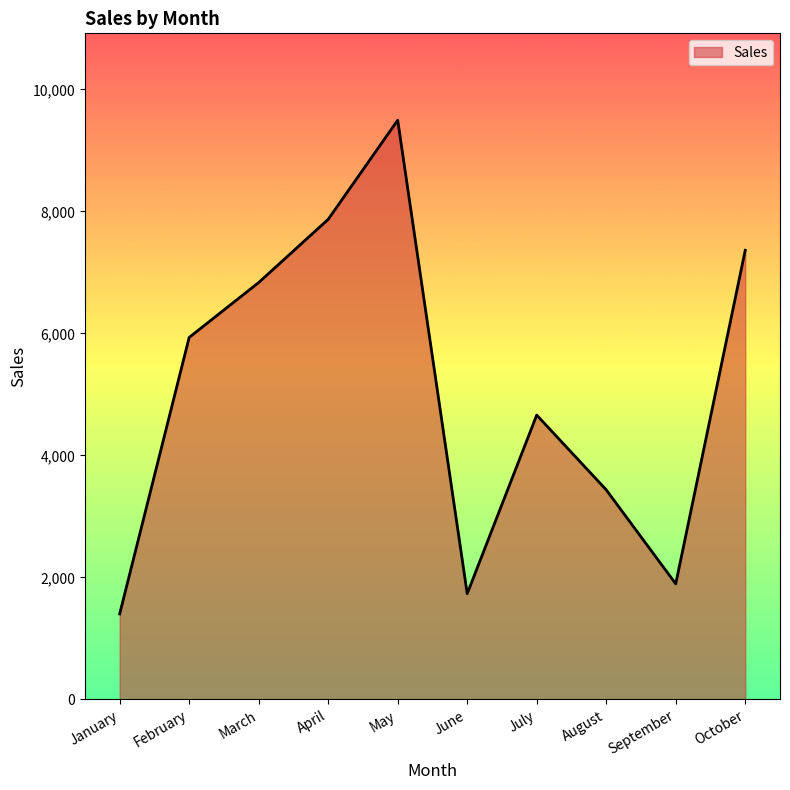

How many lines are shown in the chart?

1